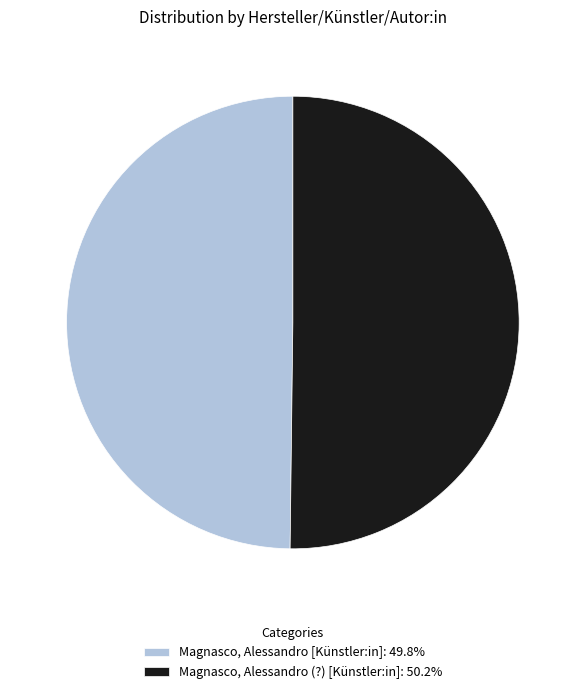

Is the sum of Magnasco, Alessandro (?) [Künstler:in]: 50.2% and Magnasco, Alessandro [Künstler:in]: 49.8% greater than half?

Yes